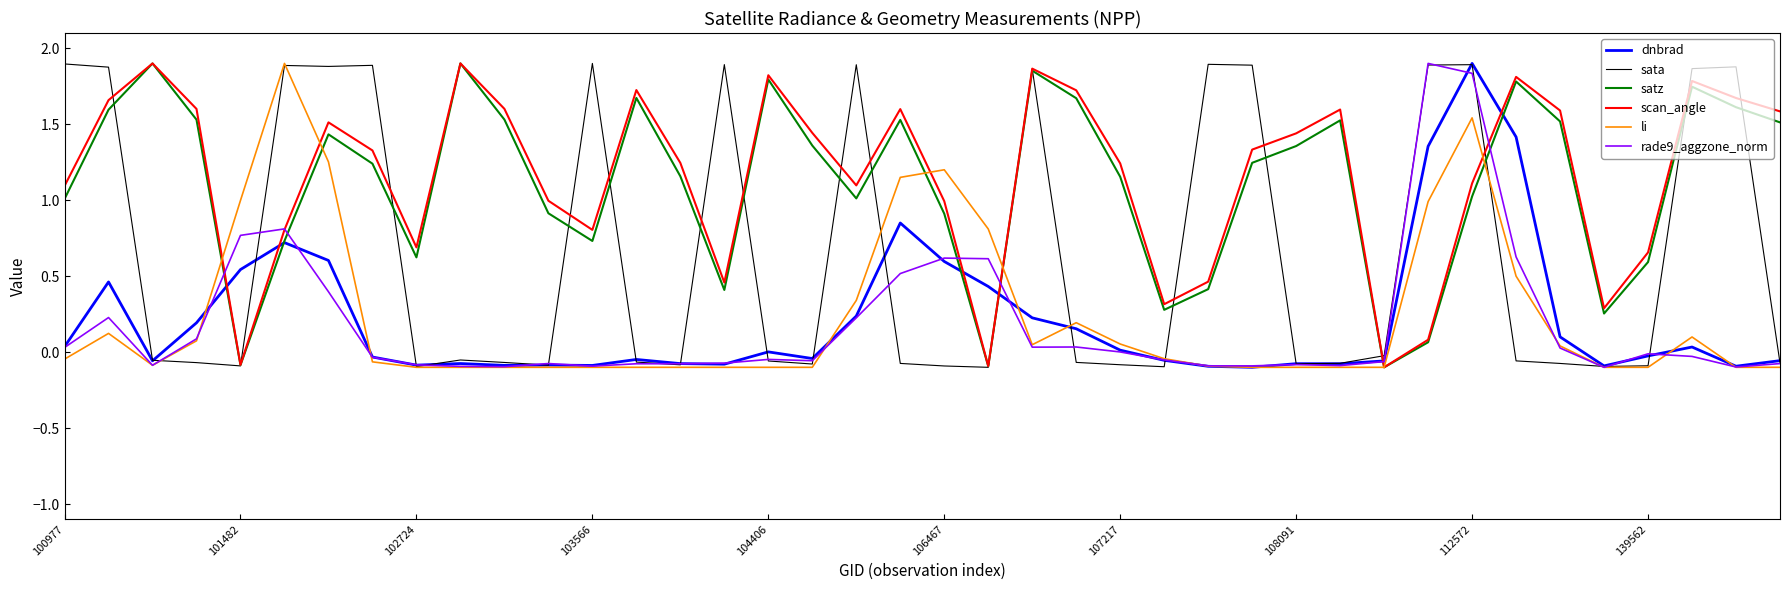

What is the maximum value for satz?

1.9